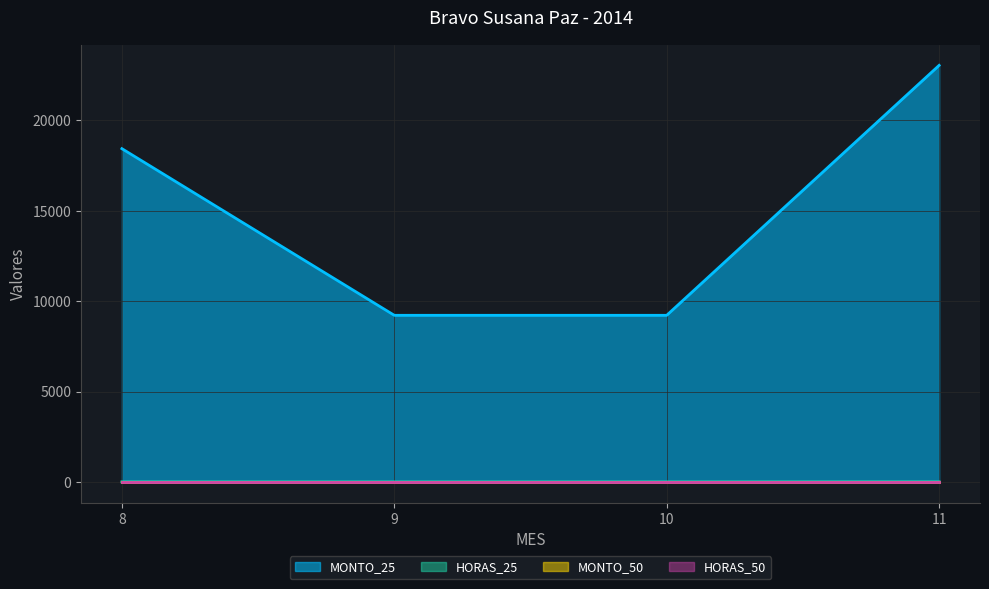

Which series has the widest spread of values?

HORAS_25